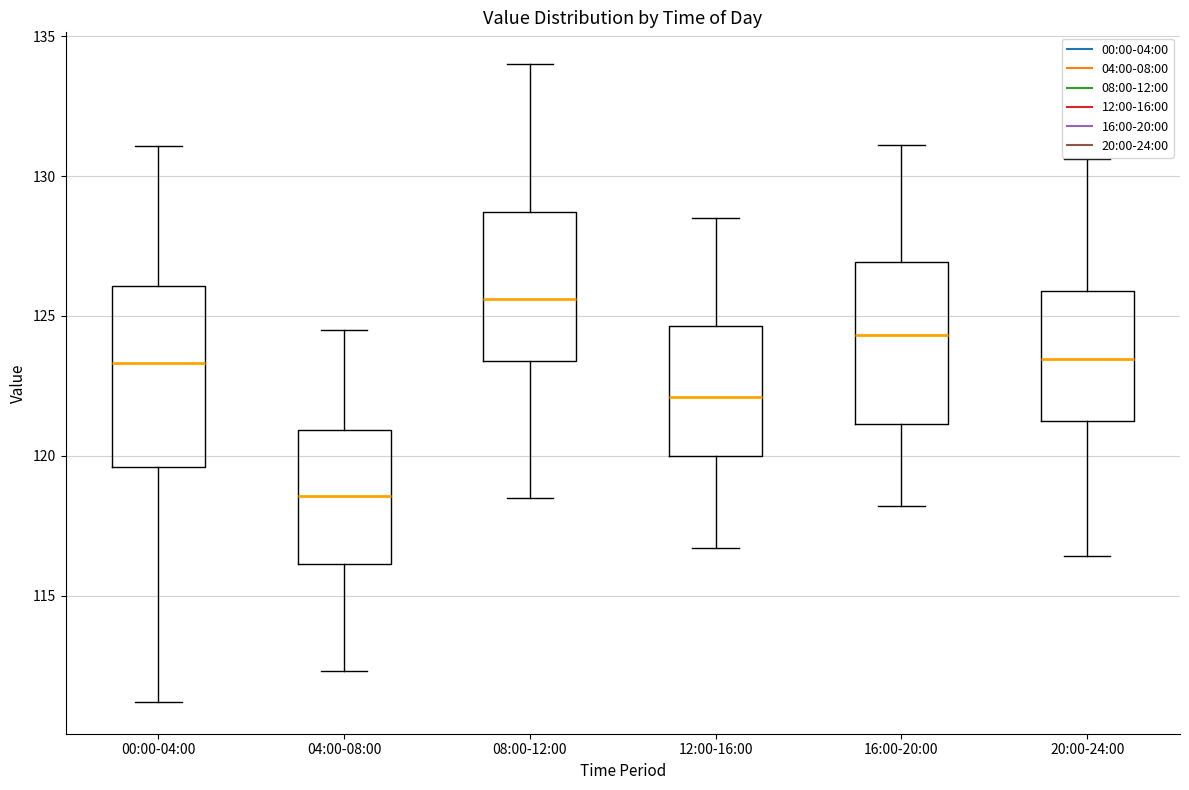

Reading left to right, transcribe this box plot: for each box, give where its median line is, the range the box spans, and where its two whiskers end, as read against the y-axis. The values are not printed on the chart, so give them approximately, as read against the axis.

00:00-04:00: median 123.5, box 119.5 to 126.0, whiskers 111.0 to 131.0
04:00-08:00: median 118.5, box 116.0 to 121.0, whiskers 112.5 to 124.5
08:00-12:00: median 125.5, box 123.5 to 128.5, whiskers 118.5 to 134.0
12:00-16:00: median 122.0, box 120.0 to 124.5, whiskers 116.5 to 128.5
16:00-20:00: median 124.5, box 121.0 to 127.0, whiskers 118.0 to 131.0
20:00-24:00: median 123.5, box 121.5 to 126.0, whiskers 116.5 to 130.5